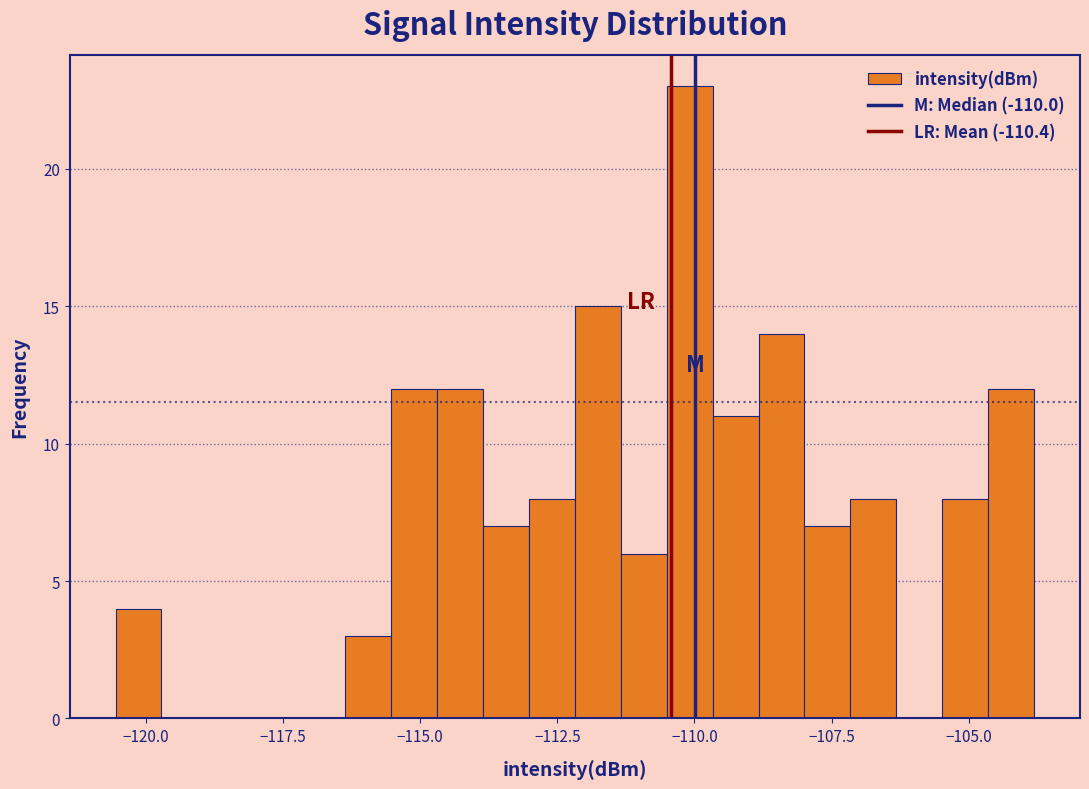

Around what value on the x-axis is the tallest bar? Give the approximate position of its centre, as read against the axis.

-110.0